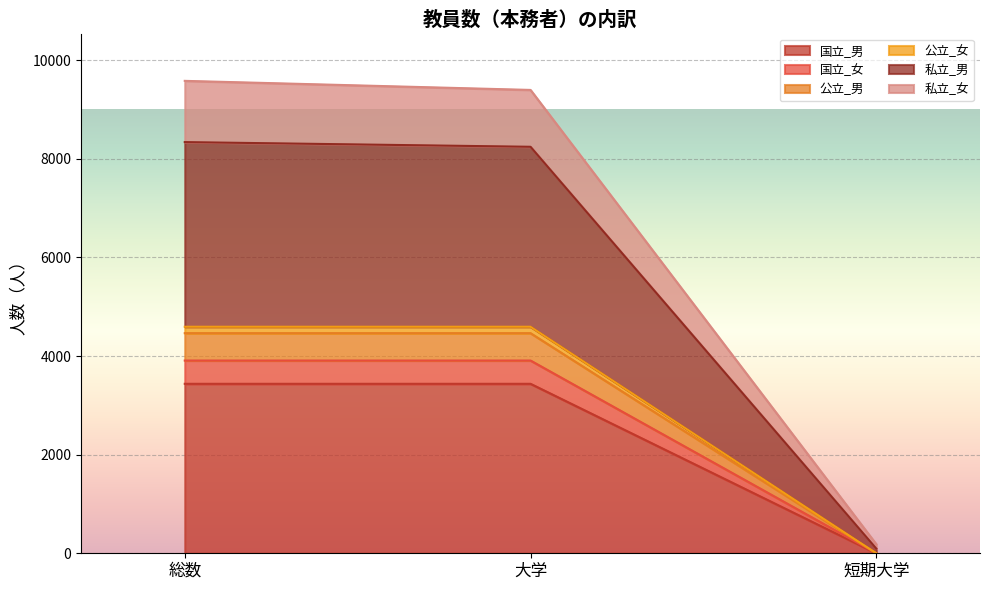

List the labels in order of 国立_女 value, smallest first.

短期大学, 総数, 大学